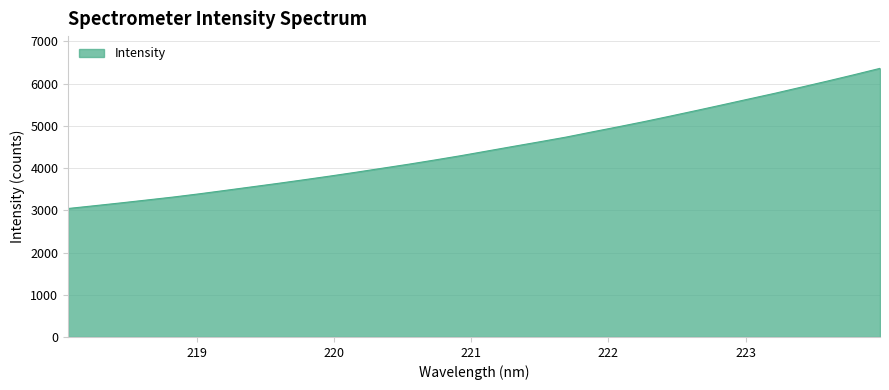

What is the difference between the maximum and minimum values?

3318.6